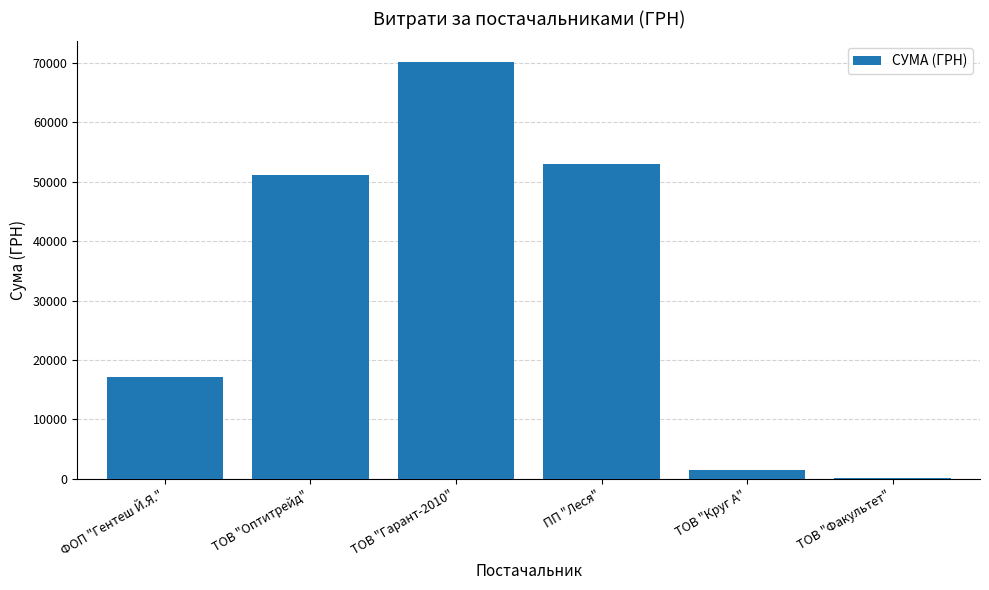

What is the sum of the values at ТОВ "Оптитрейд" and ТОВ "Гарант-2010"?

121354.6